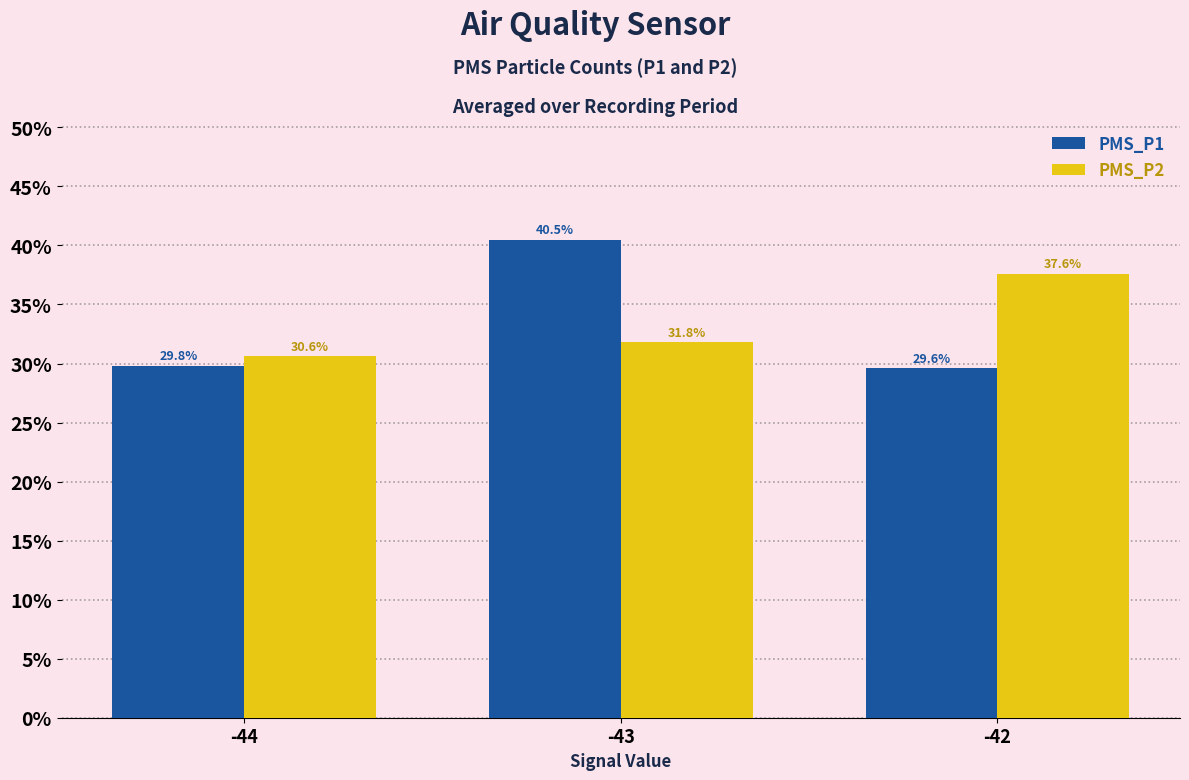

What are all the series names shown in the legend?

PMS_P1, PMS_P2